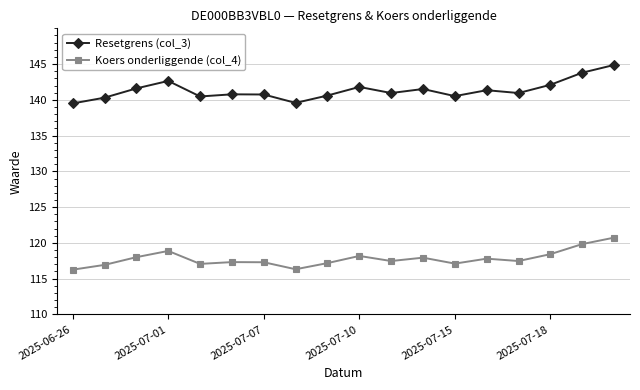

What is the difference between the maximum and minimum values in the Koers onderliggende (col_4) series?

4.5